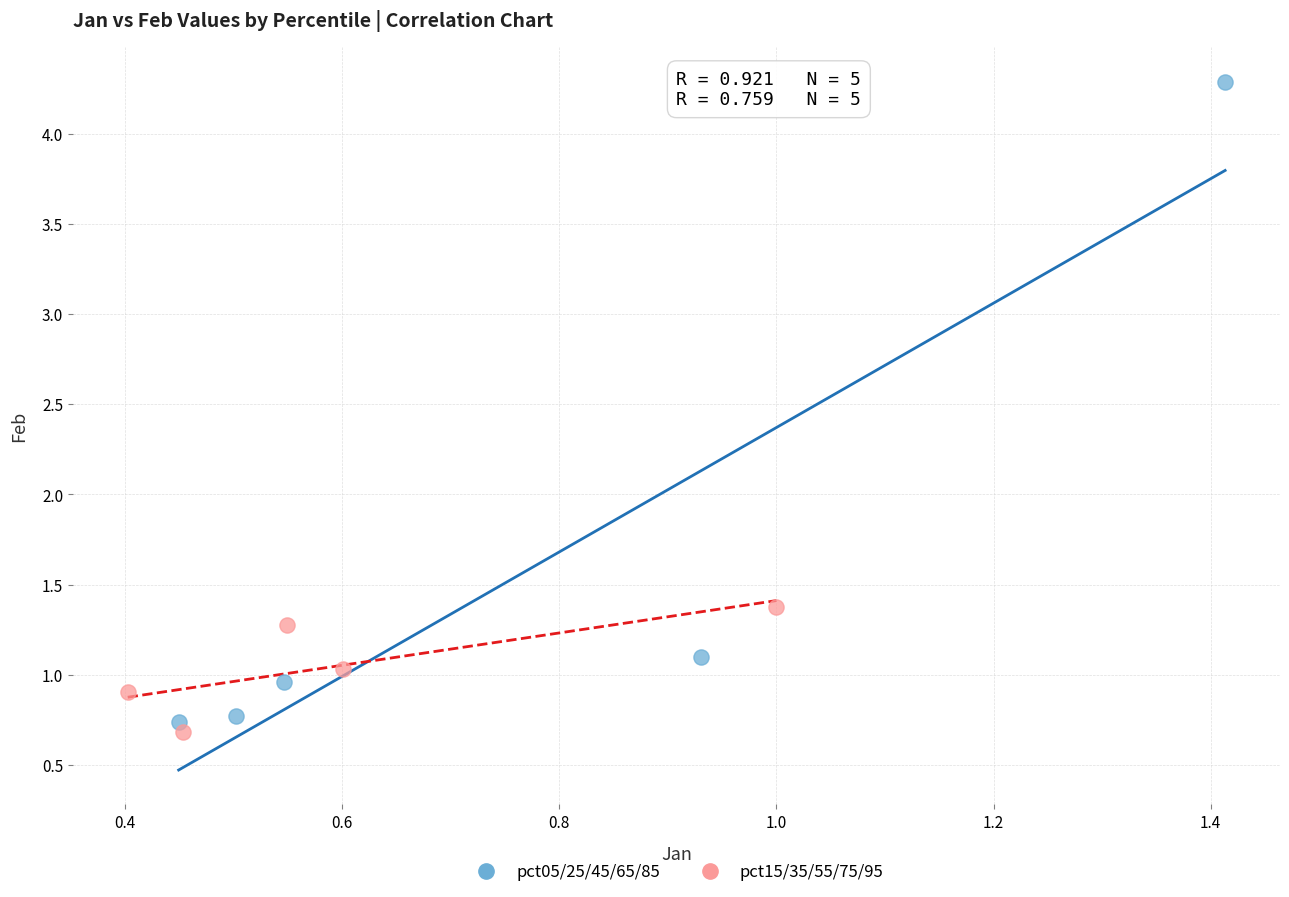

Which series contains the highest Y value?

pct05/25/45/65/85